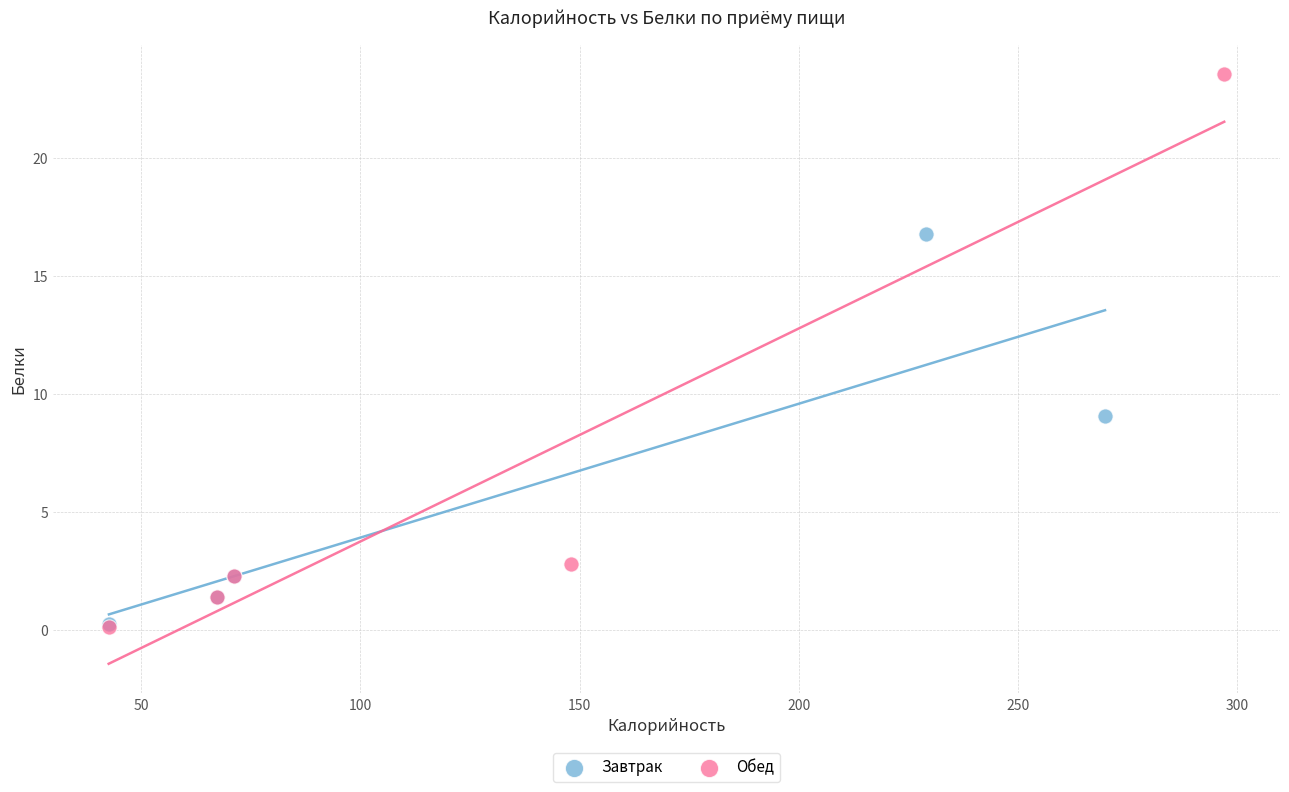

Which series reaches the maximum Y coordinate?

Обед